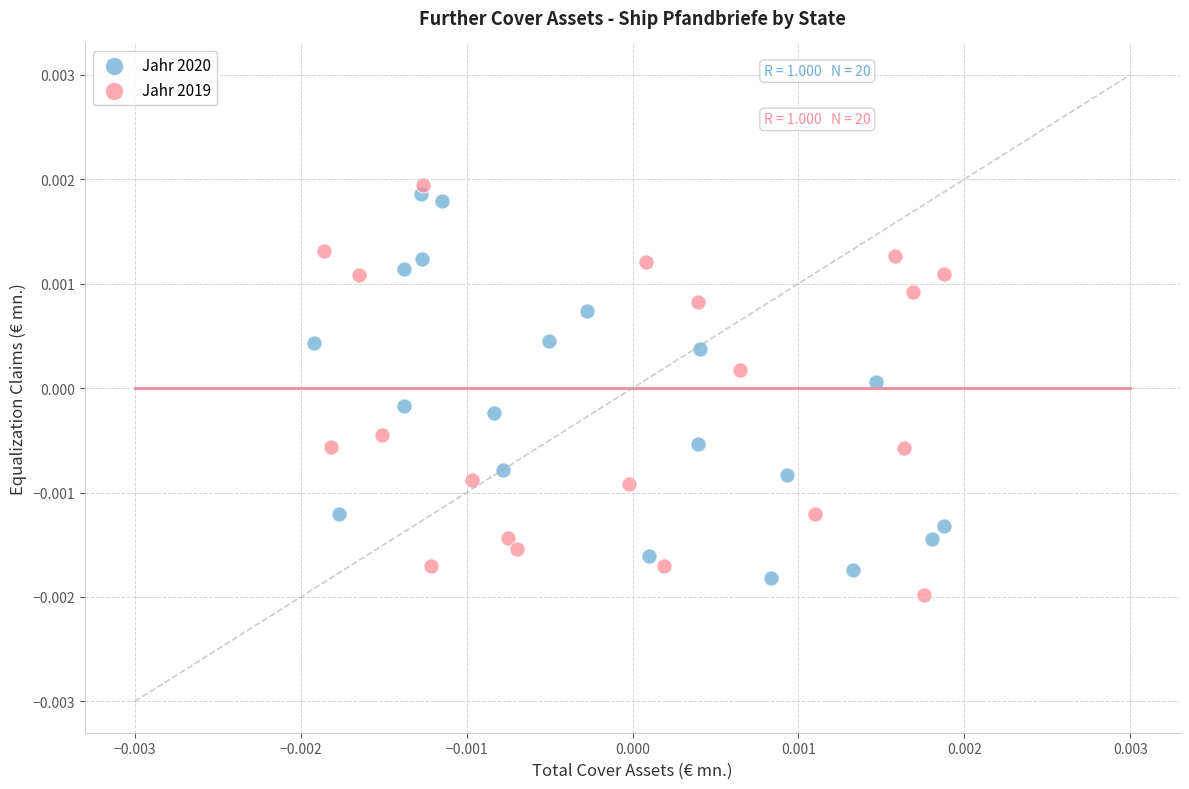

What are all the series names shown in the legend?

Jahr 2020, Jahr 2019